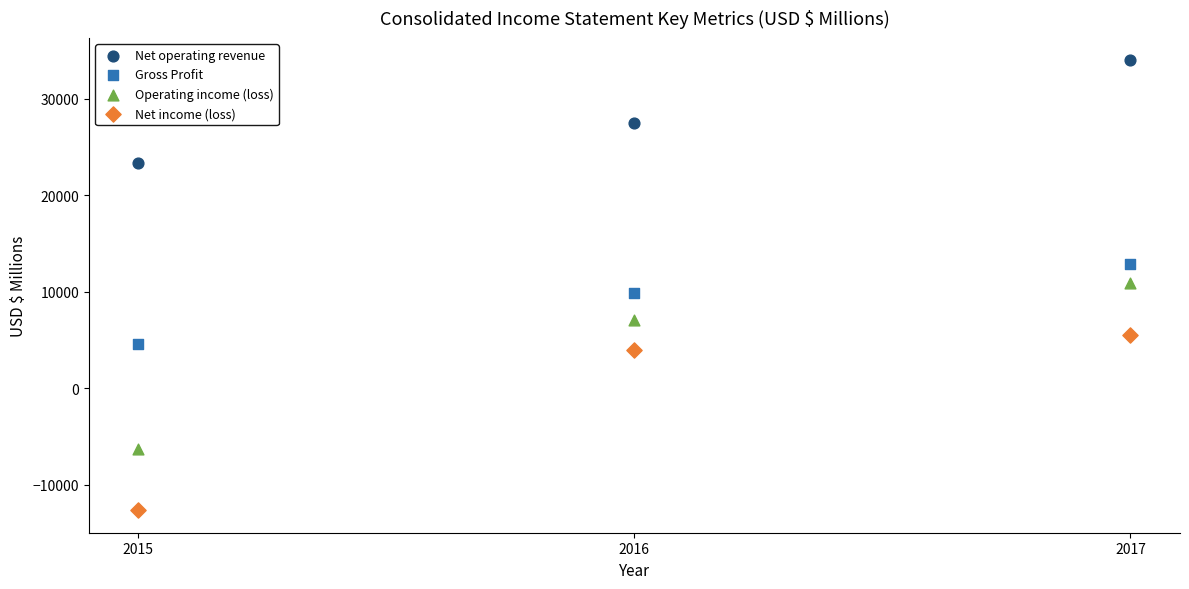

Across all data points, what is the range of Y values (max minus min)?

46587